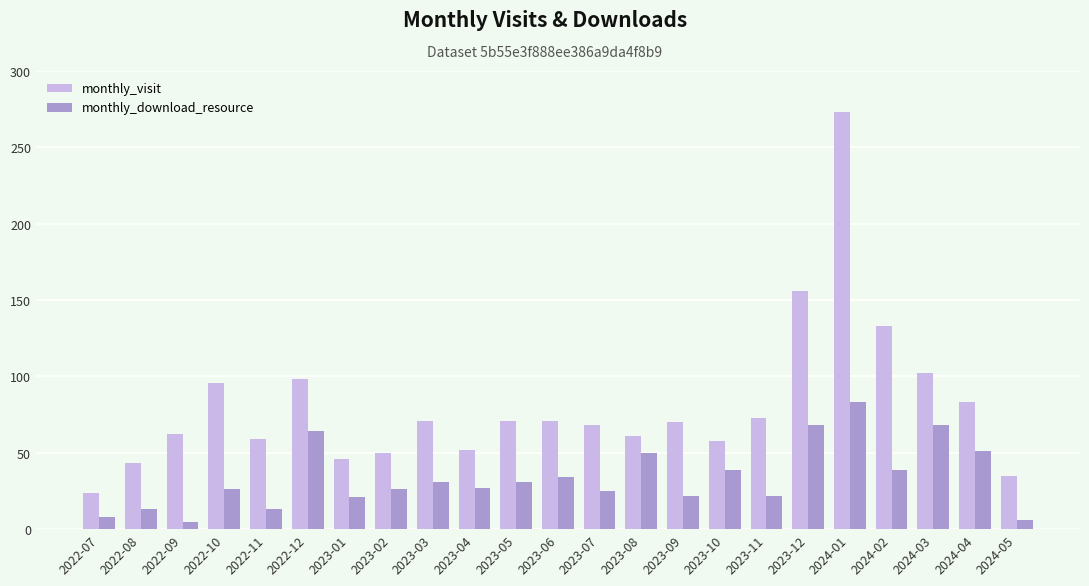

At which label does monthly_visit reach its peak?

2024-01